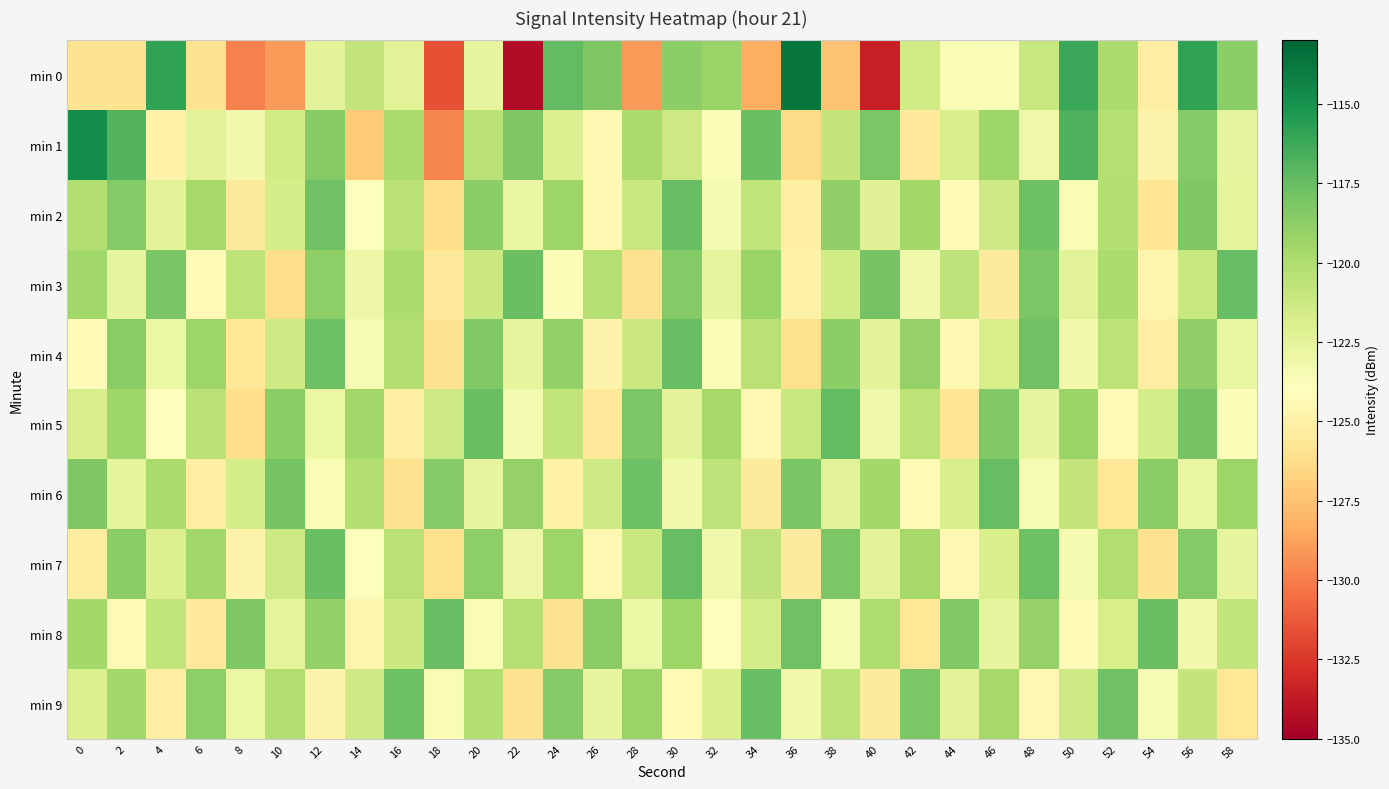

Reading left to right, extract all data points from this chart.

min 0: 0=-125.9	2=-126.0	4=-115.9	6=-126.0	8=-129.9	10=-129.0	12=-122.4	14=-120.8	16=-122.3	18=-131.6	20=-122.6	22=-134.4	24=-117.4	26=-118.2	28=-129.1	30=-118.7	32=-119.3	34=-128.3	36=-113.7	38=-127.5	40=-133.5	42=-121.5	44=-123.6	46=-123.7	48=-121.1	50=-116.1	52=-120.0	54=-125.1	56=-115.9	58=-118.7
min 1: 0=-114.7	2=-116.9	4=-124.9	6=-122.4	8=-123.2	10=-121.5	12=-118.6	14=-127.1	16=-119.9	18=-129.7	20=-120.5	22=-118.3	24=-122.1	26=-124.5	28=-119.8	30=-121.3	32=-123.7	34=-117.6	36=-126.4	38=-120.9	40=-118.2	42=-125.6	44=-121.8	46=-119.4	48=-123.1	50=-116.7	52=-120.3	54=-124.8	56=-118.5	58=-122.6
min 2: 0=-120.1	2=-118.5	4=-122.3	6=-119.7	8=-125.4	10=-121.6	12=-117.8	14=-123.9	16=-120.5	18=-126.2	20=-118.7	22=-122.8	24=-119.3	26=-124.6	28=-121.1	30=-117.5	32=-123.4	34=-120.8	36=-125.1	38=-118.9	40=-122.2	42=-119.6	44=-124.3	46=-121.4	48=-117.7	50=-123.6	52=-120.2	54=-125.8	56=-118.3	58=-122.5
min 3: 0=-119.5	2=-122.7	4=-118.1	6=-124.4	8=-120.6	10=-126.3	12=-118.8	14=-123.0	16=-119.9	18=-125.5	20=-121.2	22=-117.6	24=-123.8	26=-120.3	28=-126.0	30=-118.5	32=-122.6	34=-119.2	36=-124.9	38=-121.5	40=-117.9	42=-123.2	44=-120.7	46=-125.4	48=-118.2	50=-122.3	52=-119.8	54=-124.7	56=-121.0	58=-117.4
min 4: 0=-124.2	2=-118.6	4=-122.9	6=-119.3	8=-125.7	10=-121.4	12=-117.7	14=-123.5	16=-120.1	18=-125.9	20=-118.4	22=-122.6	24=-119.0	26=-124.8	28=-121.2	30=-117.5	32=-123.7	34=-120.4	36=-126.1	38=-118.7	40=-122.4	42=-119.1	44=-124.5	46=-121.7	48=-117.8	50=-123.3	52=-120.6	54=-125.2	56=-118.9	58=-122.8
min 5: 0=-121.8	2=-119.4	4=-124.1	6=-120.5	8=-126.2	10=-118.7	12=-122.9	14=-119.5	16=-125.1	18=-121.3	20=-117.6	22=-123.4	24=-120.8	26=-125.5	28=-118.2	30=-122.4	32=-119.7	34=-124.6	36=-121.0	38=-117.3	40=-123.1	42=-120.6	44=-125.8	46=-118.4	48=-122.7	50=-119.2	52=-124.4	54=-121.6	56=-117.9	58=-123.8
min 6: 0=-118.3	2=-122.5	4=-119.8	6=-125.2	8=-121.6	10=-117.9	12=-123.6	14=-120.2	16=-126.0	18=-118.5	20=-122.7	22=-119.1	24=-124.9	26=-121.4	28=-117.7	30=-123.2	32=-120.7	34=-125.4	36=-118.1	38=-122.3	40=-119.6	42=-124.3	44=-121.8	46=-117.4	48=-123.5	50=-120.9	52=-125.7	54=-118.6	56=-122.8	58=-119.3
min 7: 0=-125.3	2=-118.7	4=-122.1	6=-119.5	8=-124.8	10=-121.3	12=-117.6	14=-123.9	16=-120.4	18=-126.1	20=-118.8	22=-123.0	24=-119.3	26=-124.6	28=-121.1	30=-117.4	32=-123.2	34=-120.7	36=-125.4	38=-118.2	40=-122.4	42=-119.7	44=-124.5	46=-121.8	48=-117.7	50=-123.4	52=-120.1	54=-125.9	56=-118.5	58=-122.6
min 8: 0=-119.6	2=-124.4	4=-120.8	6=-125.6	8=-118.3	10=-122.5	12=-119.0	14=-124.7	16=-121.2	18=-117.5	20=-123.7	22=-120.3	24=-125.9	26=-118.6	28=-122.9	30=-119.4	32=-124.1	34=-121.6	36=-117.8	38=-123.5	40=-120.0	42=-125.7	44=-118.4	46=-122.6	48=-119.1	50=-124.3	52=-121.7	54=-117.6	56=-123.3	58=-120.8
min 9: 0=-122.0	2=-119.5	4=-125.2	6=-118.8	8=-122.9	10=-120.1	12=-124.8	14=-121.4	16=-117.7	18=-123.6	20=-120.2	22=-125.9	24=-118.5	26=-122.7	28=-119.2	30=-124.4	32=-121.8	34=-117.5	36=-123.2	38=-120.6	40=-125.4	42=-118.2	44=-122.4	46=-119.7	48=-124.6	50=-121.3	52=-117.8	54=-123.5	56=-120.9	58=-125.7